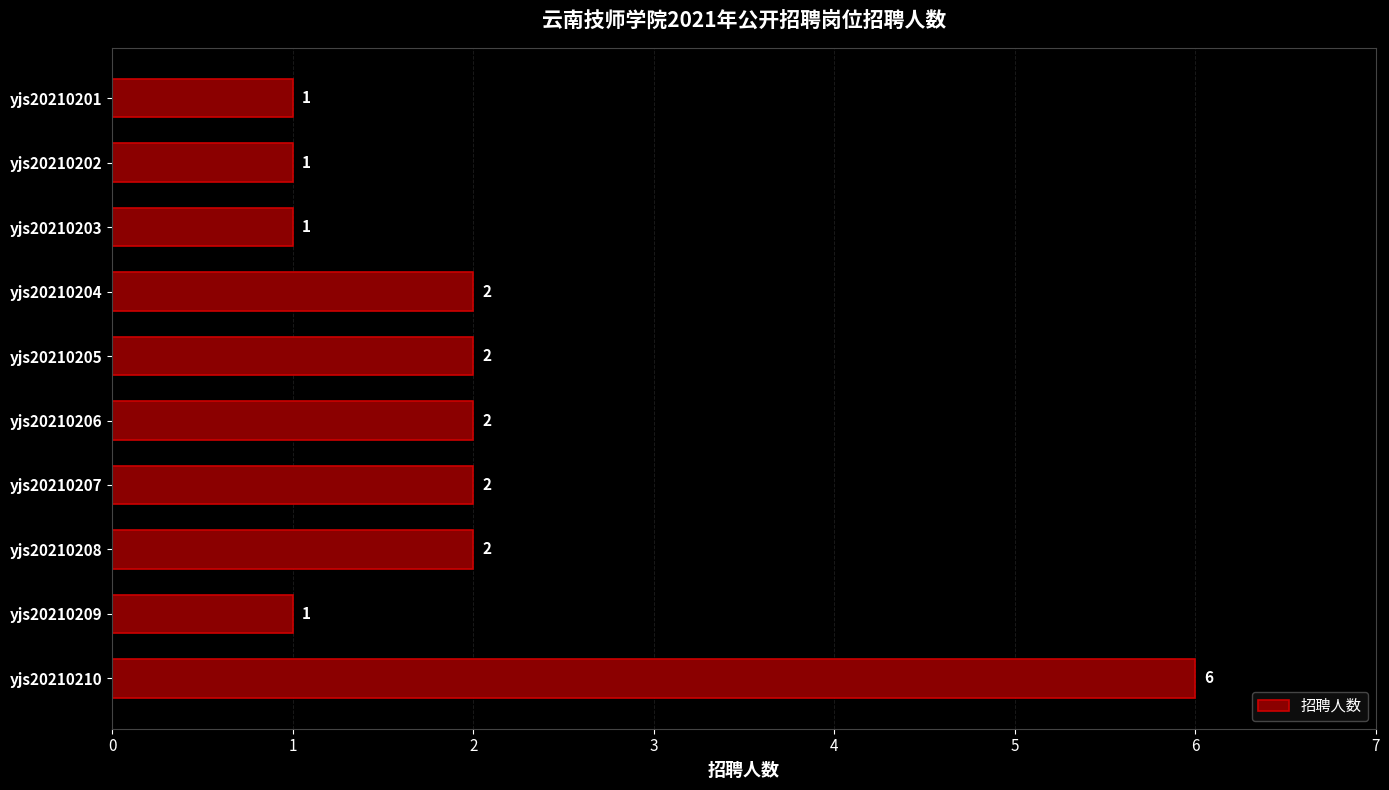

The chart shows a value of 3 at yjs20210206. True or false?

False